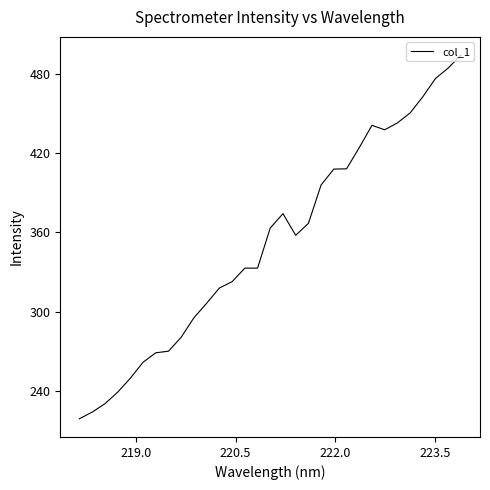

What is the difference between the maximum and minimum values?

275.3